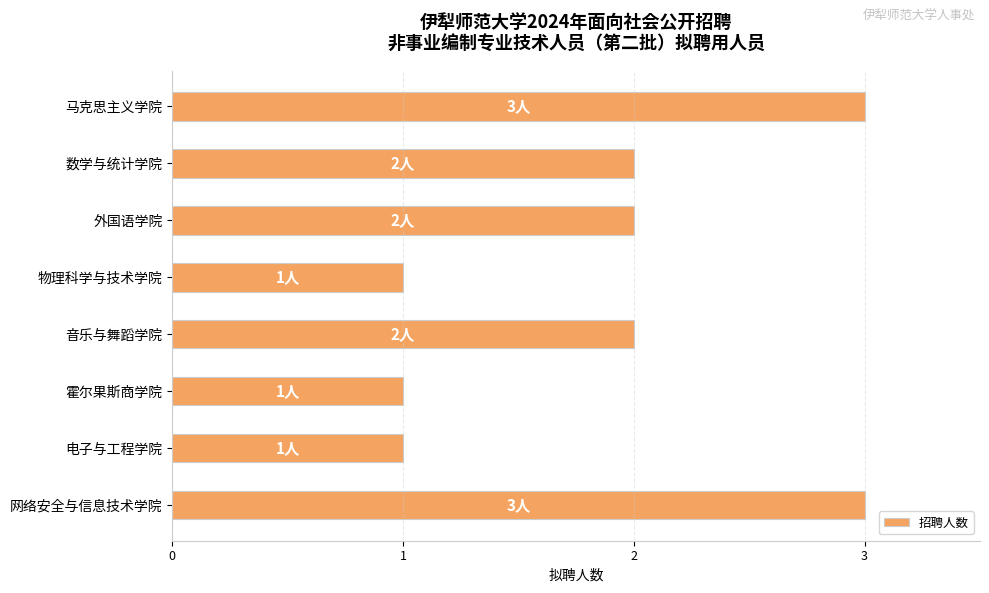

Approximately how many times larger is the value at 电子与工程学院 compared to 网络安全与信息技术学院?

0.3